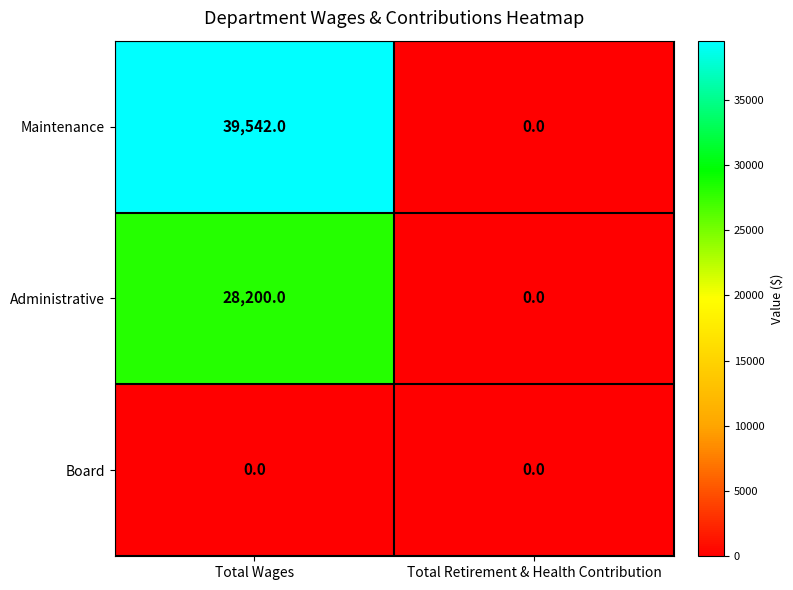

What is the spread (max minus min) of values at Total Wages?

39542